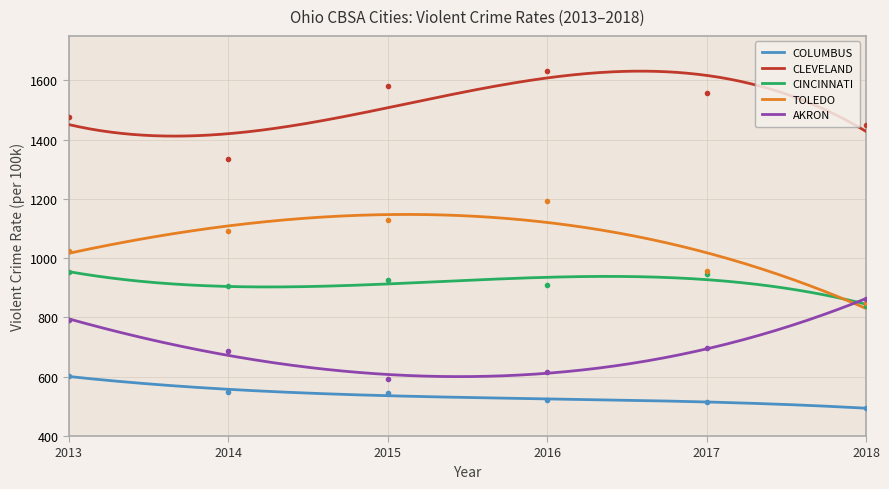

Reading left to right, list all the values displayed in this chart.

COLUMBUS: 2013=603.3	2014=549.2	2015=546.3	2016=521.7	2017=513.4	2018=494.7
CLEVELAND: 2013=1477.7	2014=1334.3	2015=1581.7	2016=1630.9	2017=1556.8	2018=1449.6
CINCINNATI: 2013=953.1	2014=905.4	2015=925.0	2016=910.1	2017=947.1	2018=839.5
TOLEDO: 2013=1025.3	2014=1091.2	2015=1128.9	2016=1192.3	2017=955.9	2018=848.3
AKRON: 2013=791.3	2014=686.2	2015=591.1	2016=616.5	2017=697.5	2018=862.0